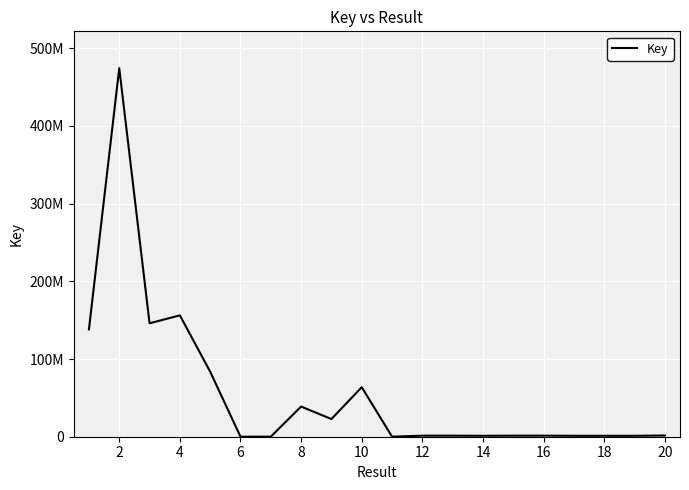

Does the chart have visible grid lines?

Yes